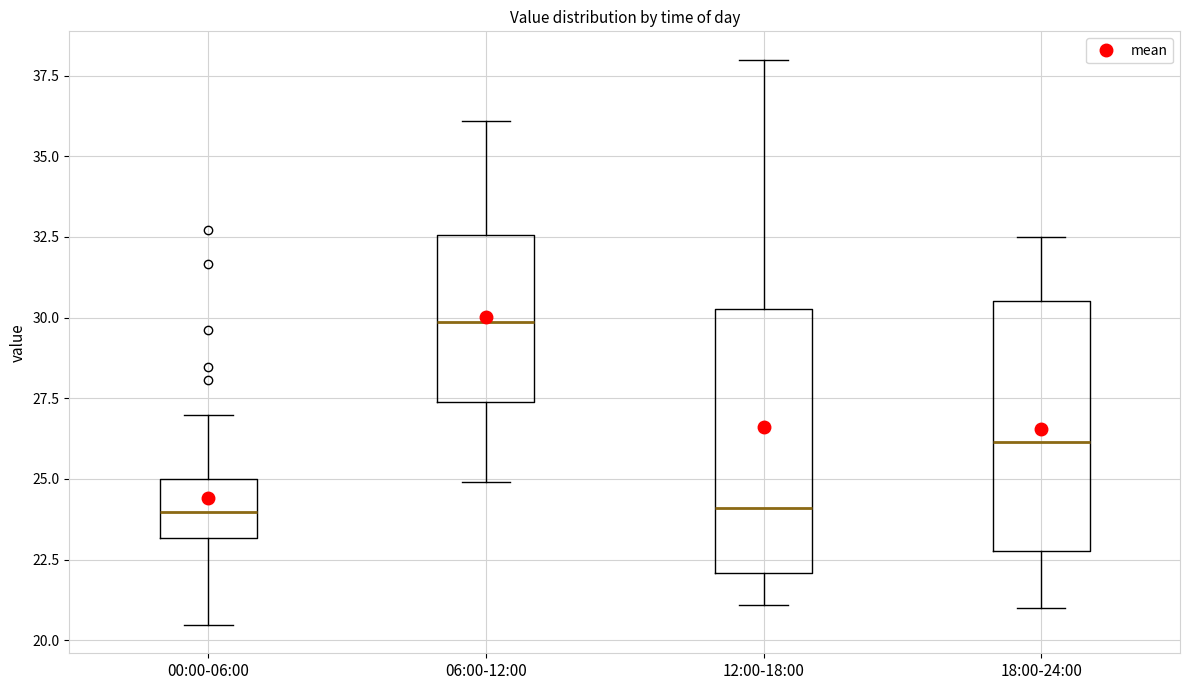

Which box's median line is the highest?

06:00-12:00